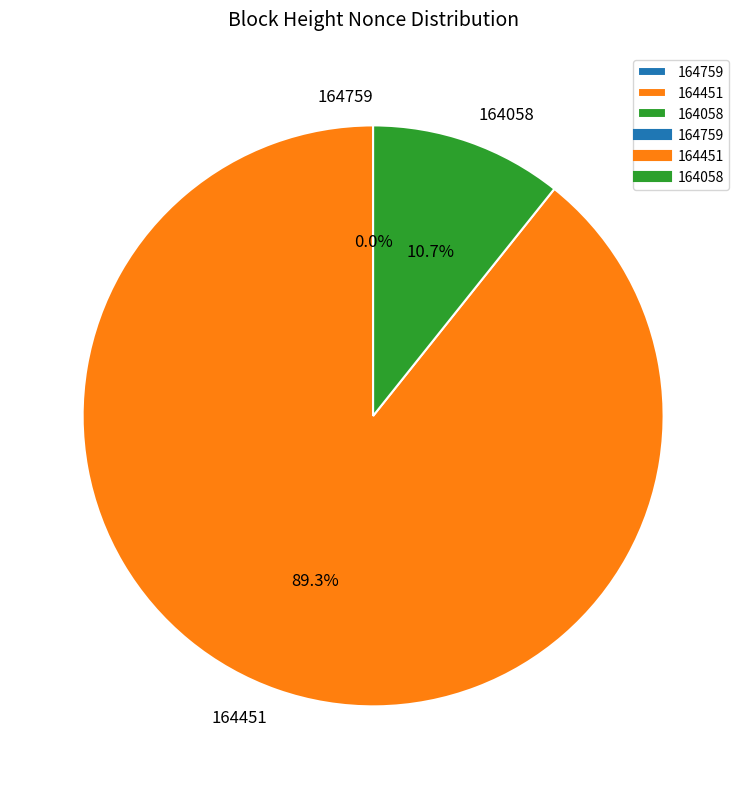

Which category accounts for the majority?

164451